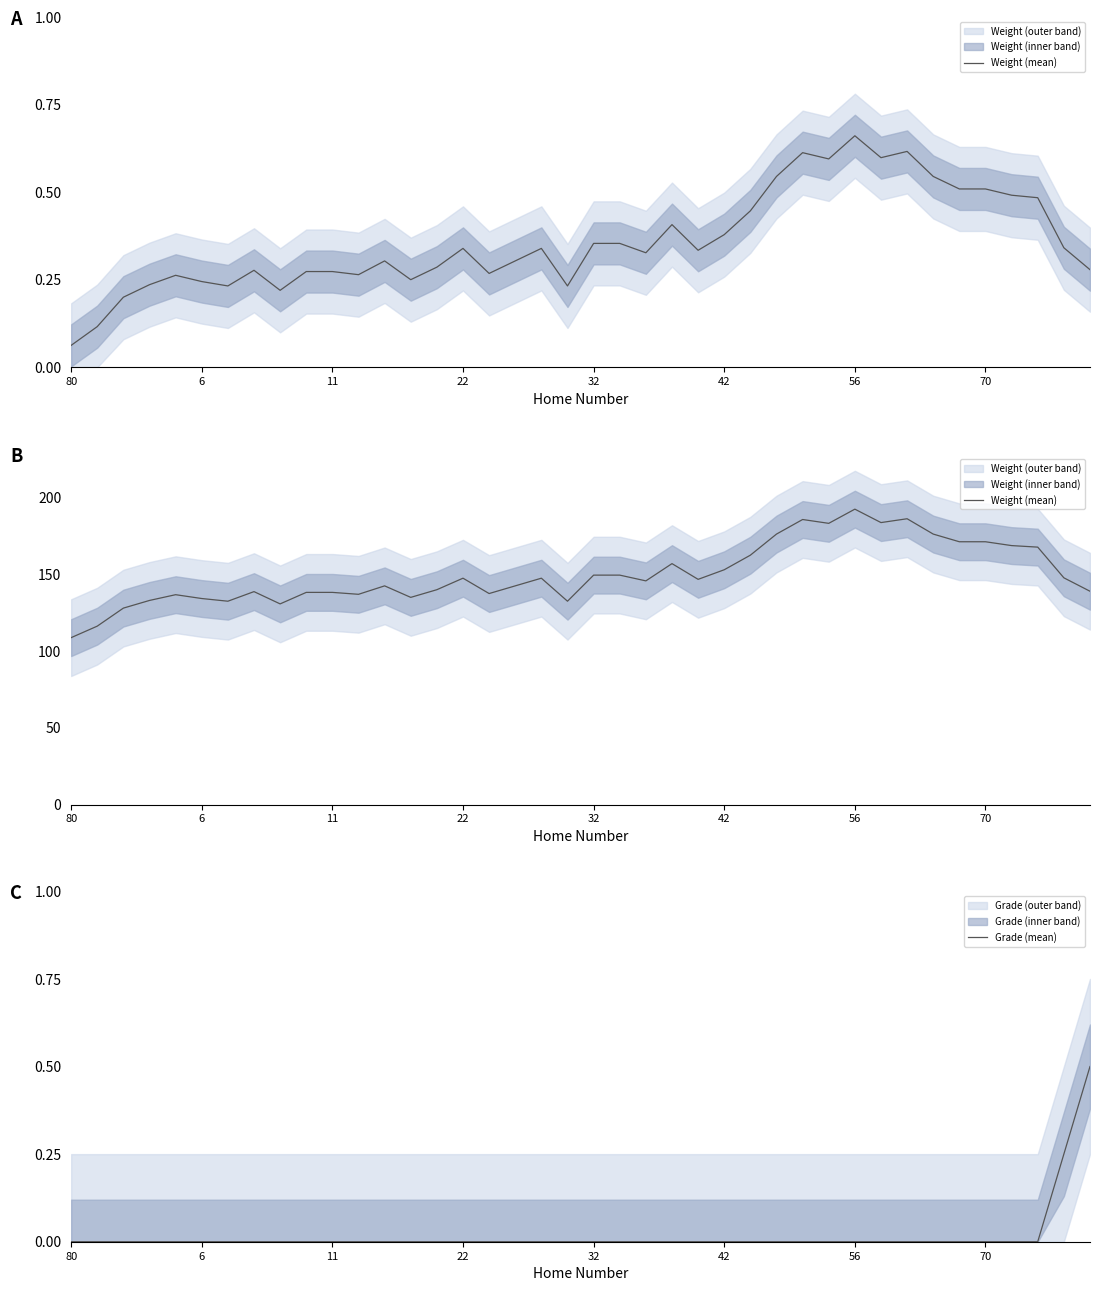

How many lines are shown in the chart?

2